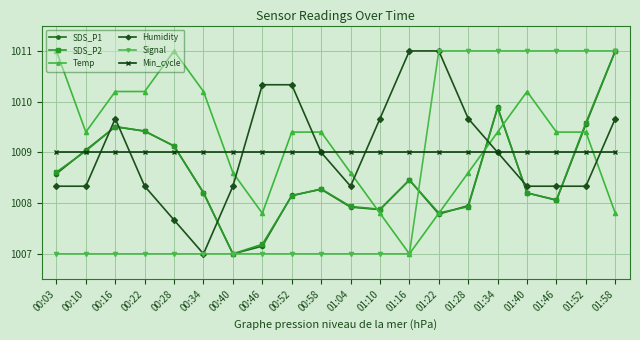

Does the chart have visible grid lines?

Yes